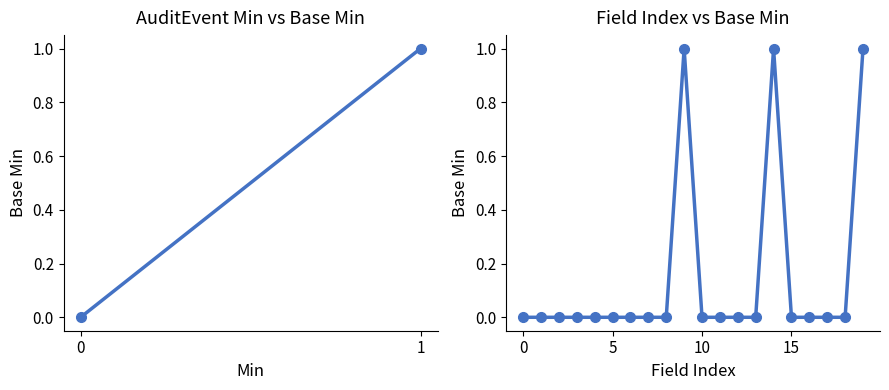

What is the value of the 15th point from the left?

1